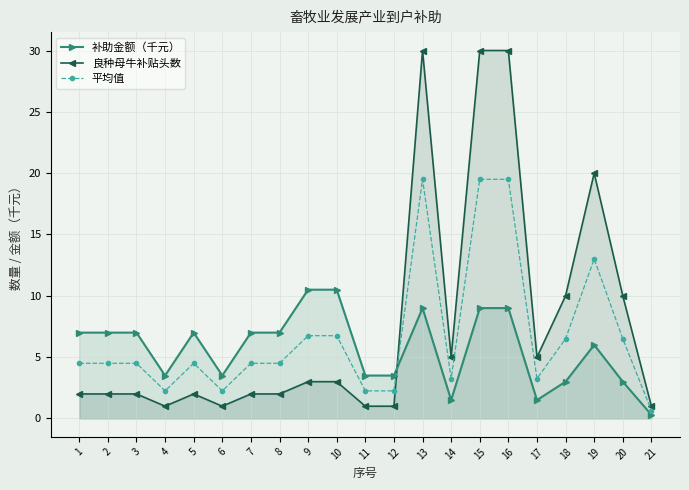

Where does the 良种母牛补贴头数 series first go above 2?

9